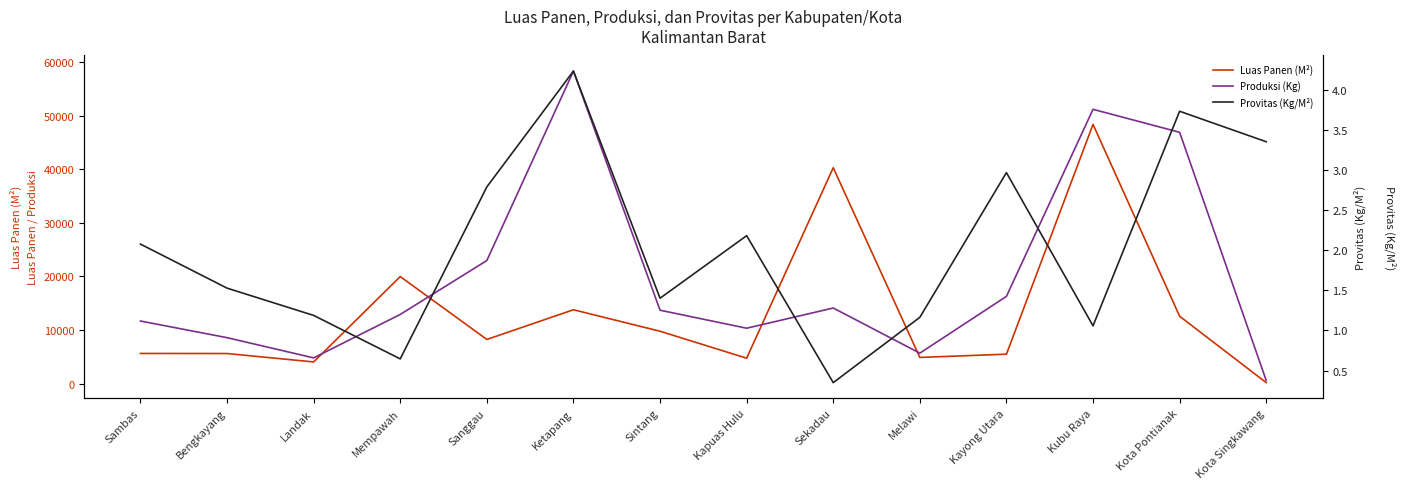

Does the chart display data point markers on the line(s)?

No